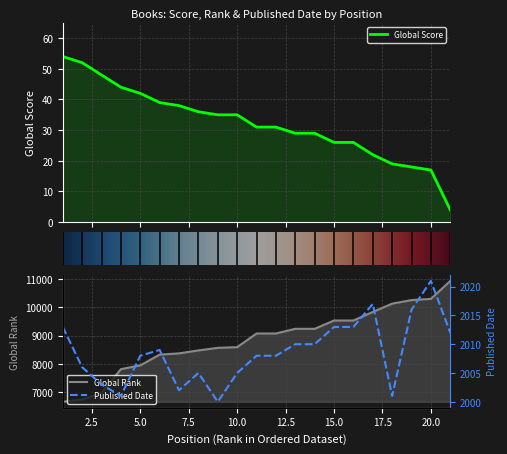

How many data points does each series have?

21